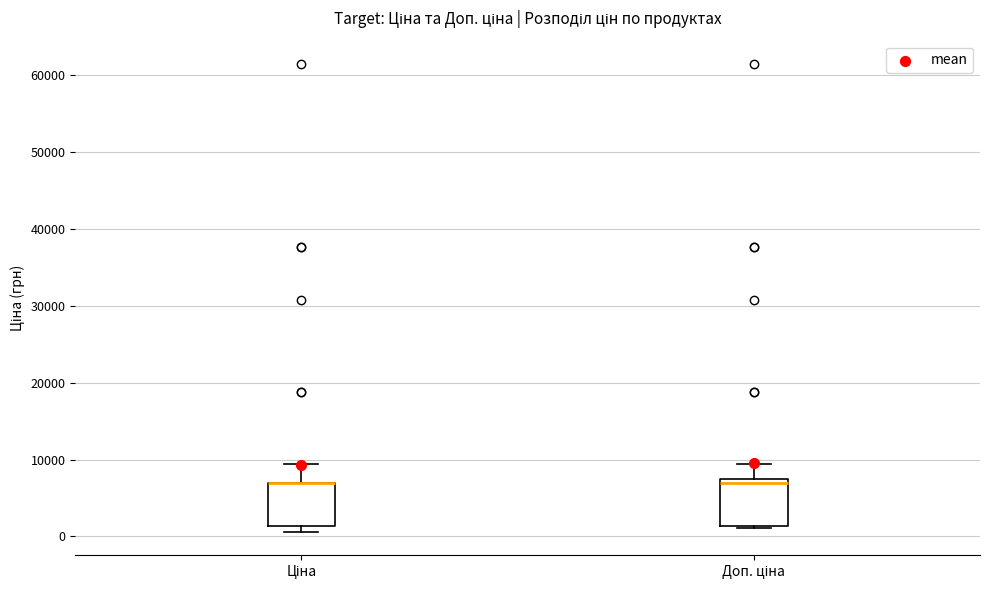

Reading left to right, read every box against the y-axis: the position of its median line, the range the box covers, and the ends of its whiskers. The values are not printed on the chart, so give them approximately, as read against the axis.

Ціна: median 7000 (drawn on the box's upper edge), box 1000 to 7000, whiskers 1000 (just below the box's lower edge) to 9000
Доп. ціна: median 7000 (just below the box's upper edge), box 1000 to 7000, whiskers 1000 to 9000